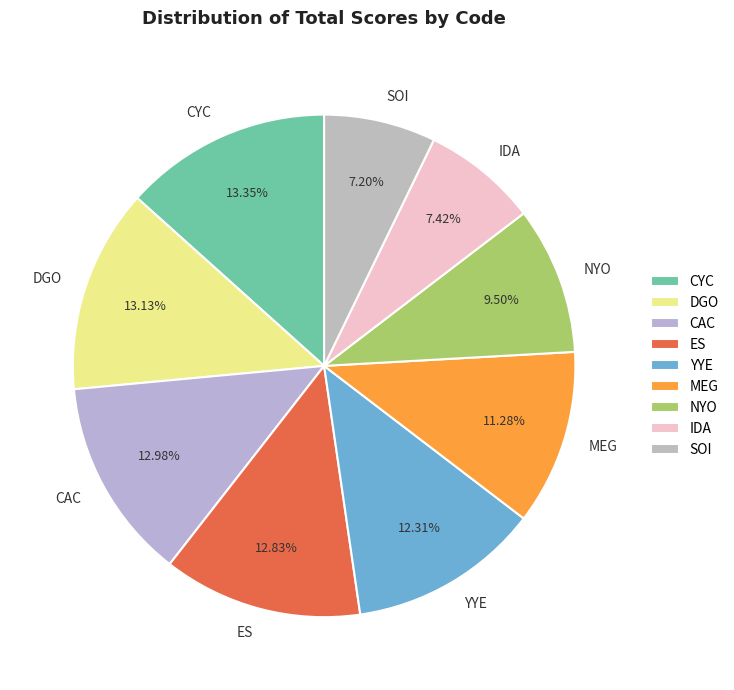

Combined, do IDA and CAC account for over 50%?

No